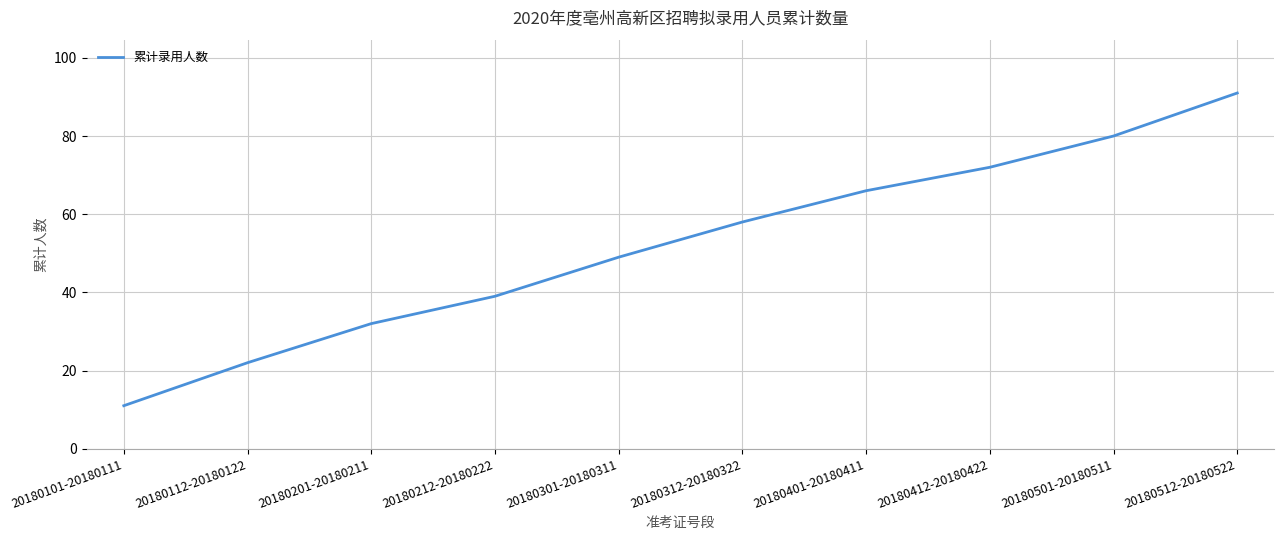

Which has a higher value, 20180301-20180311 or 20180101-20180111?

20180301-20180311